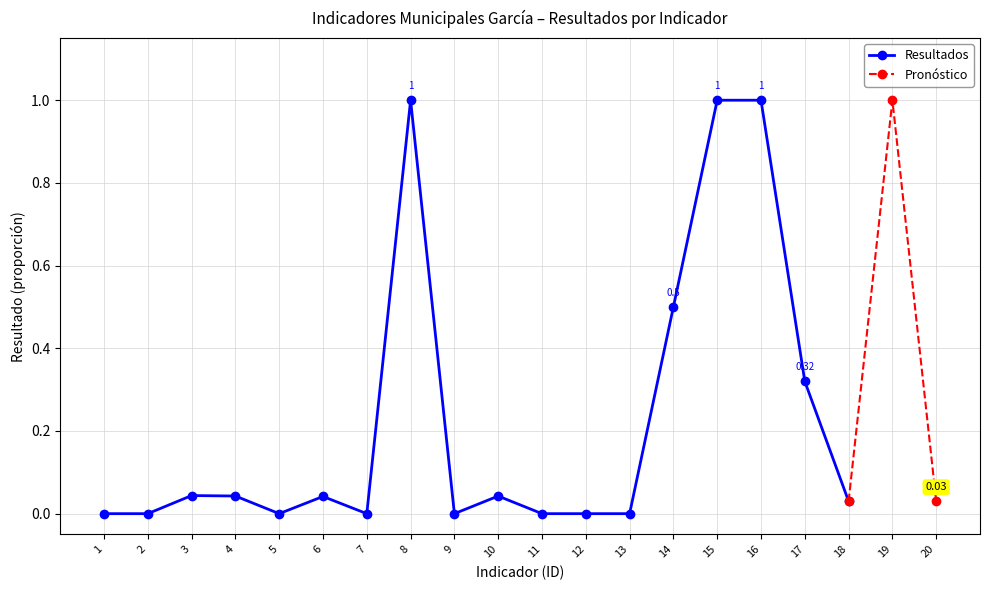

True or false: the data shows -0.5 at 5.

False